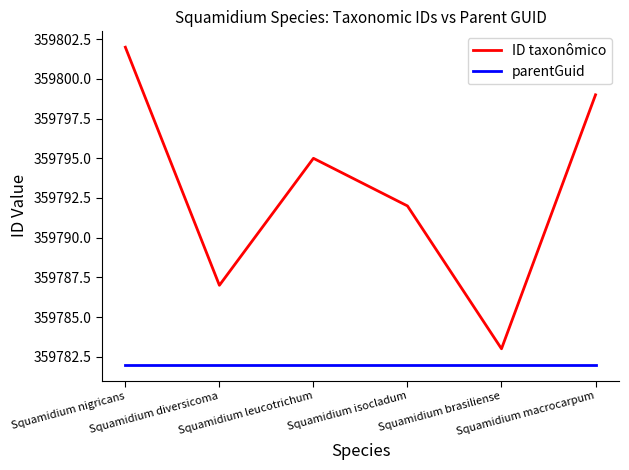

How many series are shown in this chart?

2